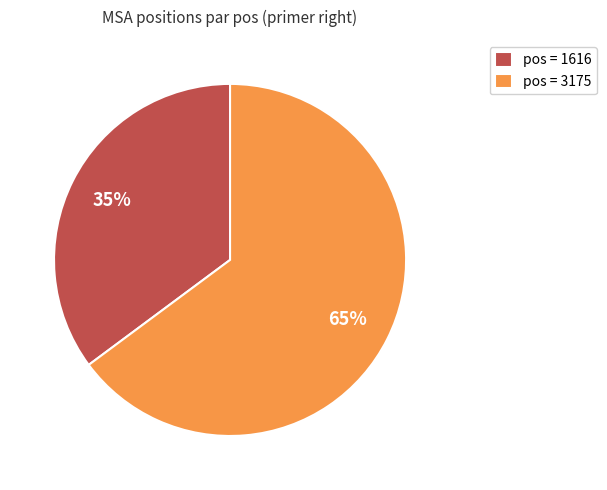

Approximately how many times larger is the value at pos = 1616 compared to pos = 3175?

0.5